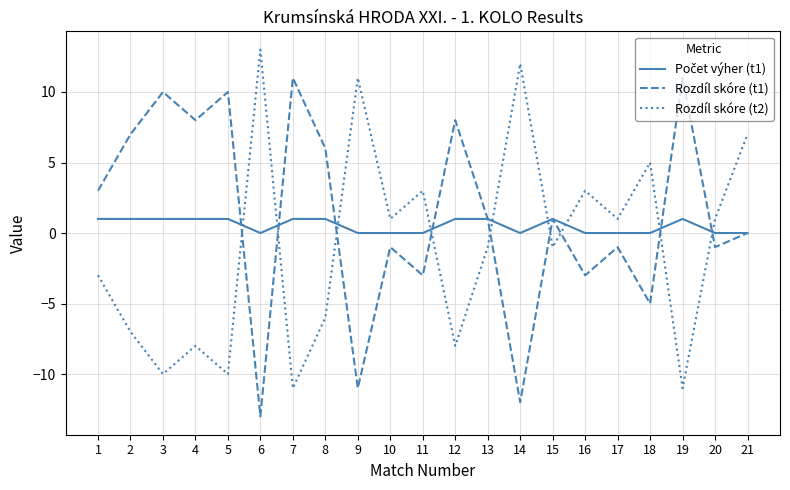

How many values in the Rozdíl skóre (t2) series exceed -1?

10